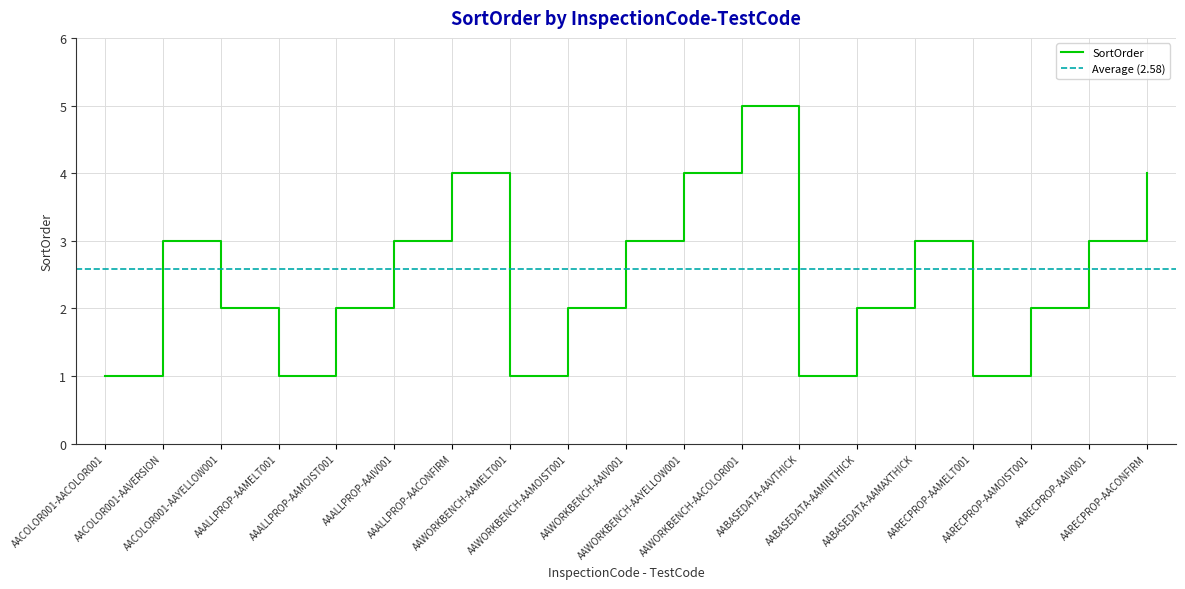

What is the value of the 14th point from the left?

2